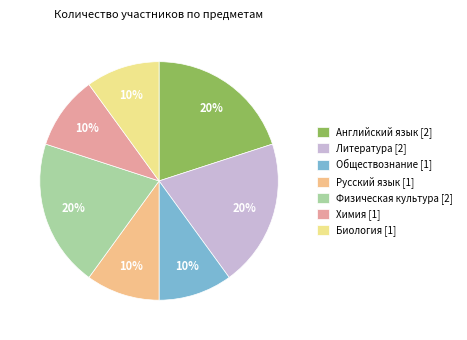

The Обществознание slice represents 23% of the pie. True or false?

False